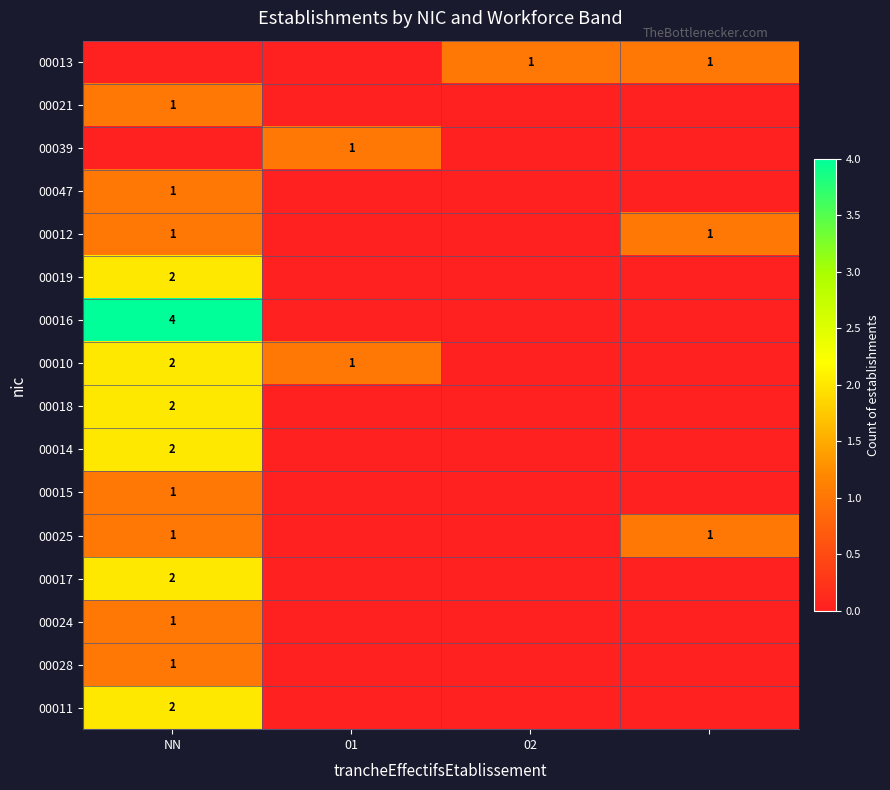

The 00018 series shows 2 at NN. True or false?

True